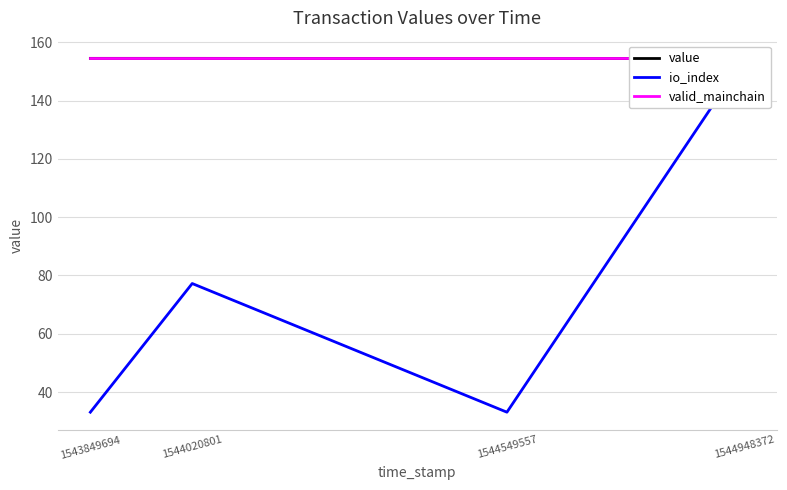

How many times do io_index and value cross each other?

1